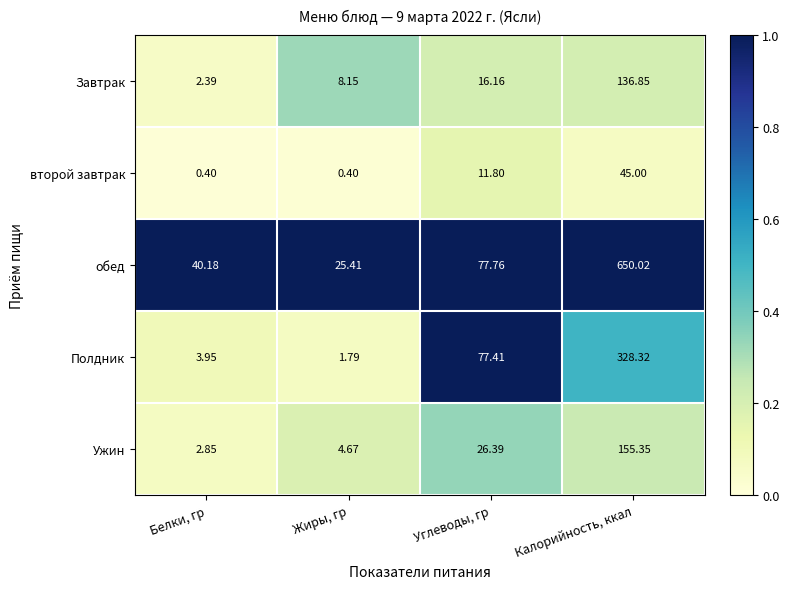

Which series has the largest total across all categories?

обед